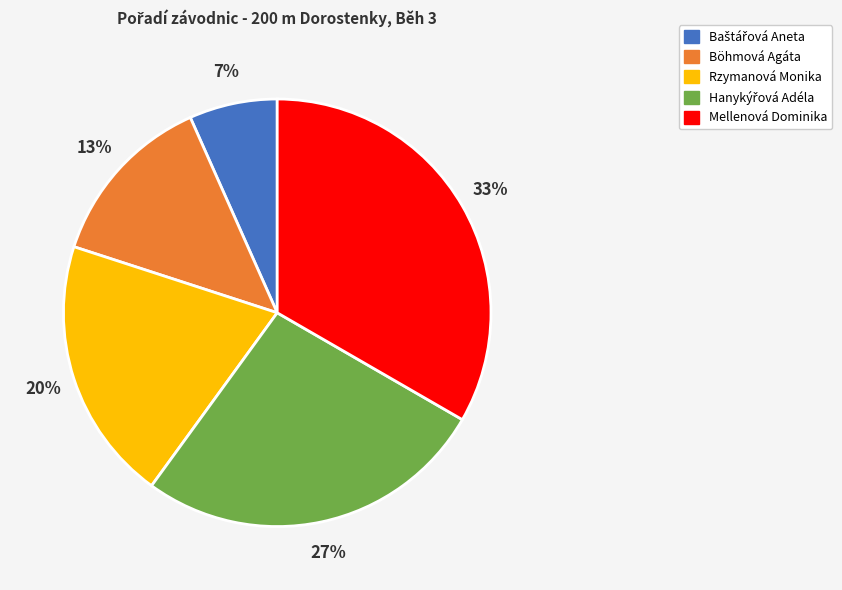

To the nearest percent, what is the difference between the Böhmová Agáta and Rzymanová Monika slice percentages?

7%